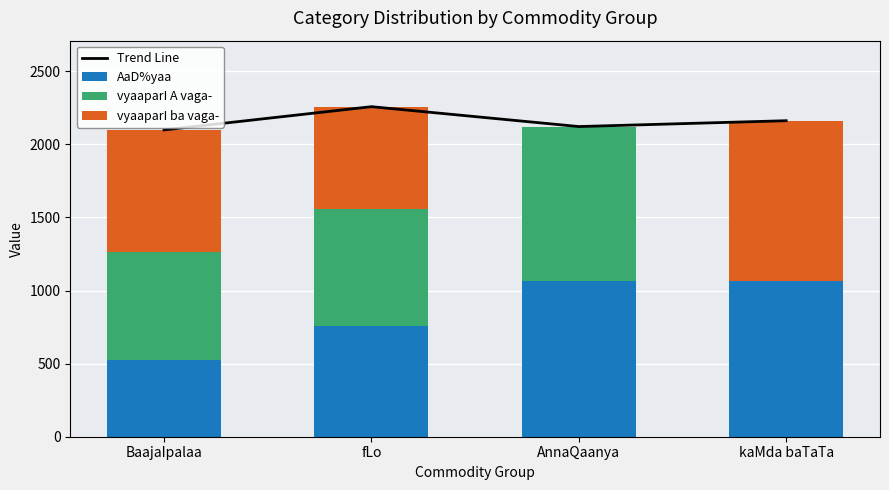

Reading right to left, extract all data points from this chart.

Trend Line: kaMda baTaTa=2162	AnnaQaanya=2122	fLo=2258	BaajaIpalaa=2099
AaD%yaa: kaMda baTaTa=1063	AnnaQaanya=1065	fLo=757	BaajaIpalaa=527
vyaaparI A vaga-: kaMda baTaTa=0	AnnaQaanya=1057	fLo=800	BaajaIpalaa=737
vyaaparI ba vaga-: kaMda baTaTa=1099	AnnaQaanya=0	fLo=701	BaajaIpalaa=835